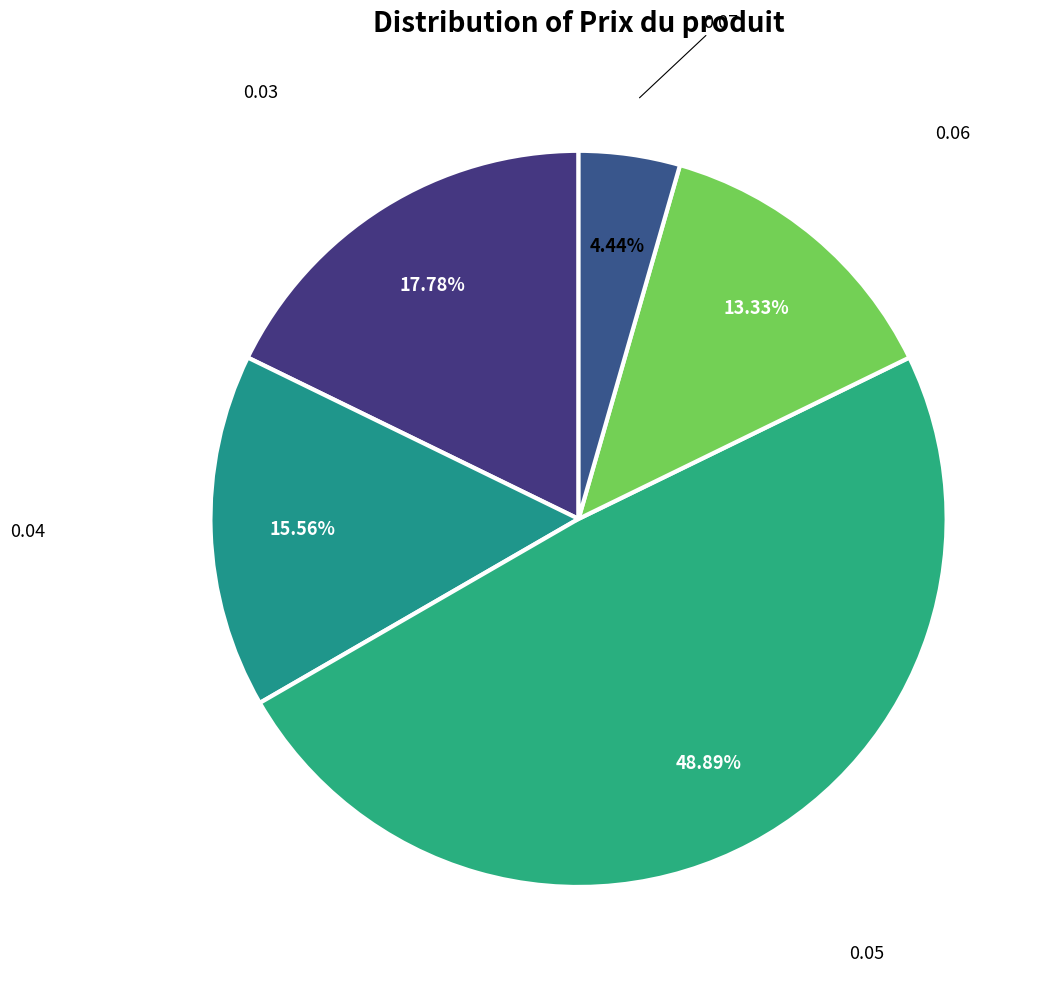

Is 0.06 the majority of the pie?

No